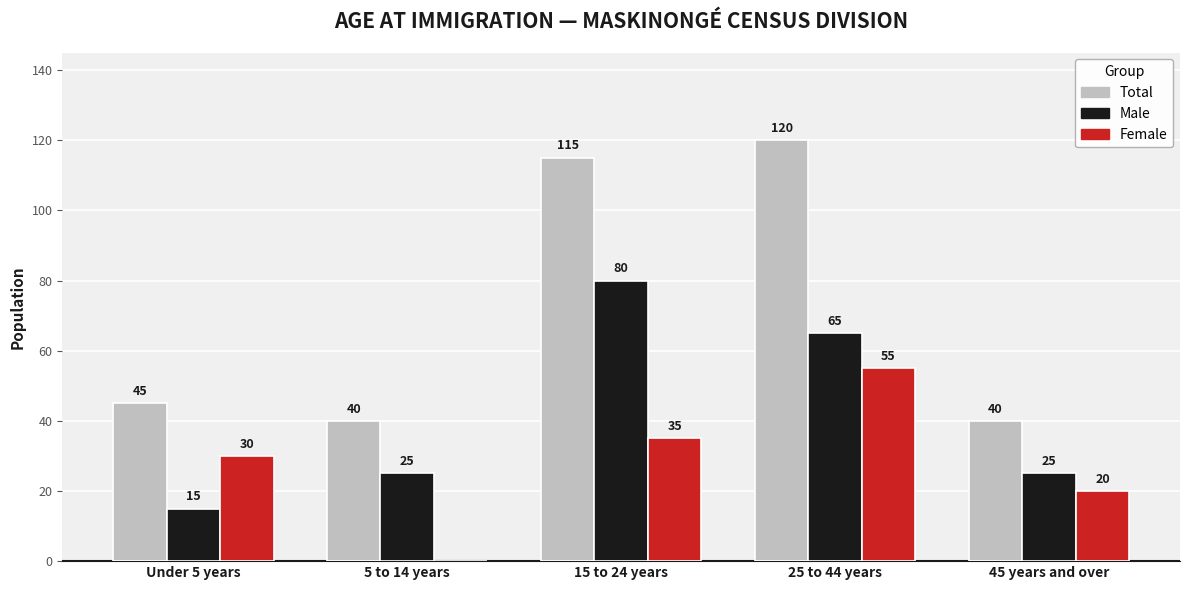

Reading left to right, list all the values displayed in this chart.

Total: 45	40	115	120	40
Male: 15	25	80	65	25
Female: 30	0	35	55	20